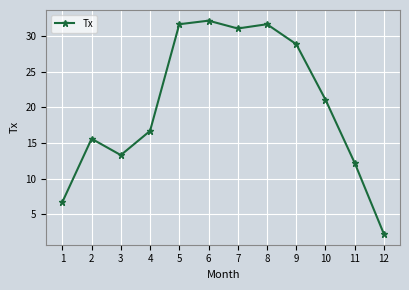

What is the ratio of the value at 11 to the value at 6?

0.4